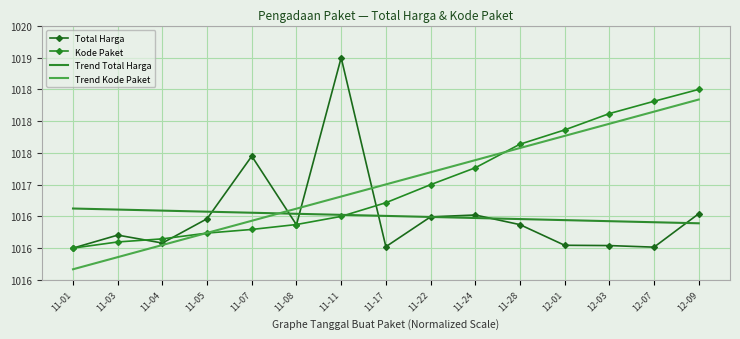

The value of Kode Paket at 11-04 is 1016.1. True or false?

True